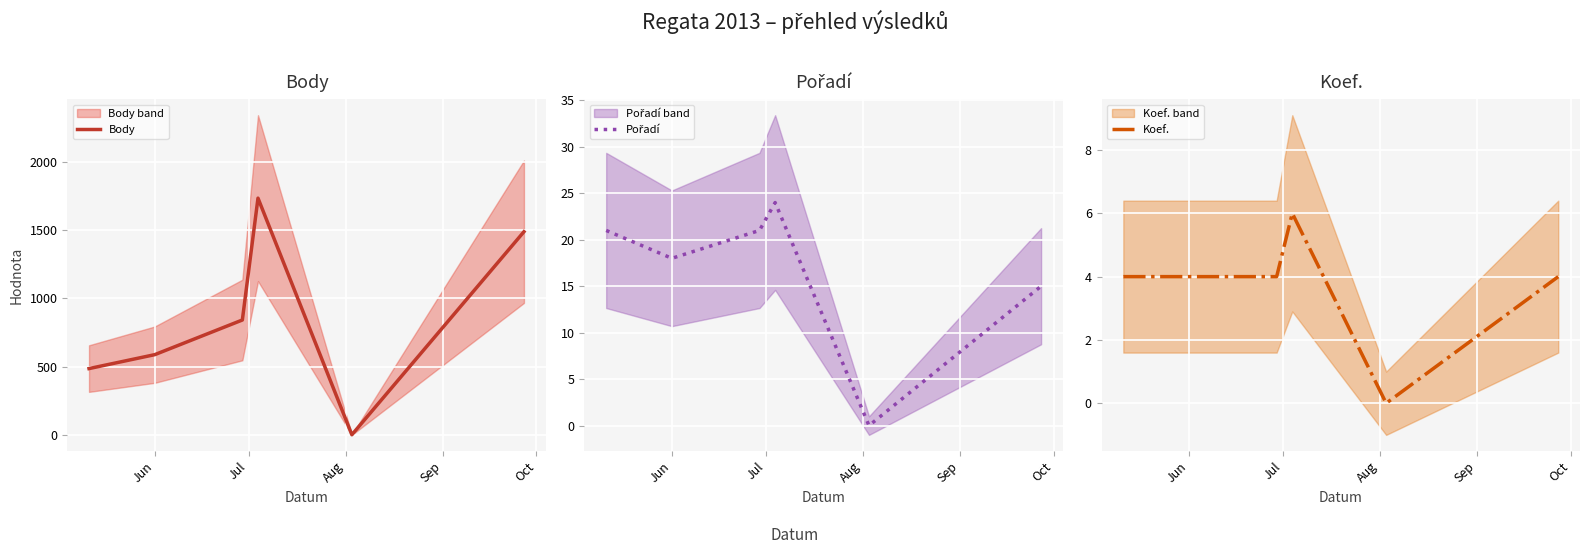

What is the value of the Pořadí point at the 3rd from the left?

21